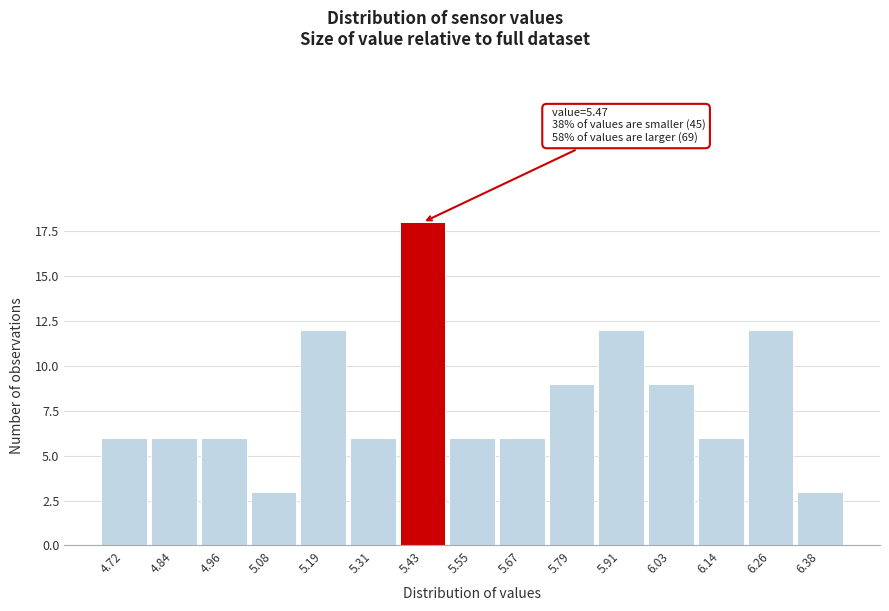

Reading left to right, what are all the values shown in this chart?

4.72=6	4.84=6	4.96=6	5.08=3	5.19=12	5.31=6	5.43=18	5.55=6	5.67=6	5.79=9	5.91=12	6.03=9	6.14=6	6.26=12	6.38=3